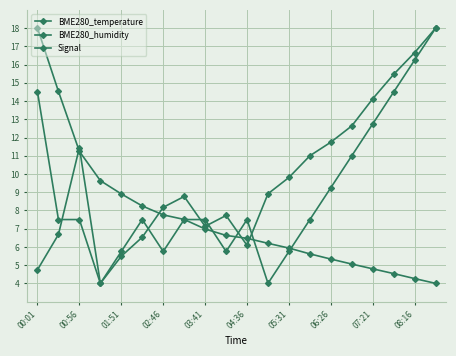

Which series has the largest range (max minus min)?

BME280_temperature